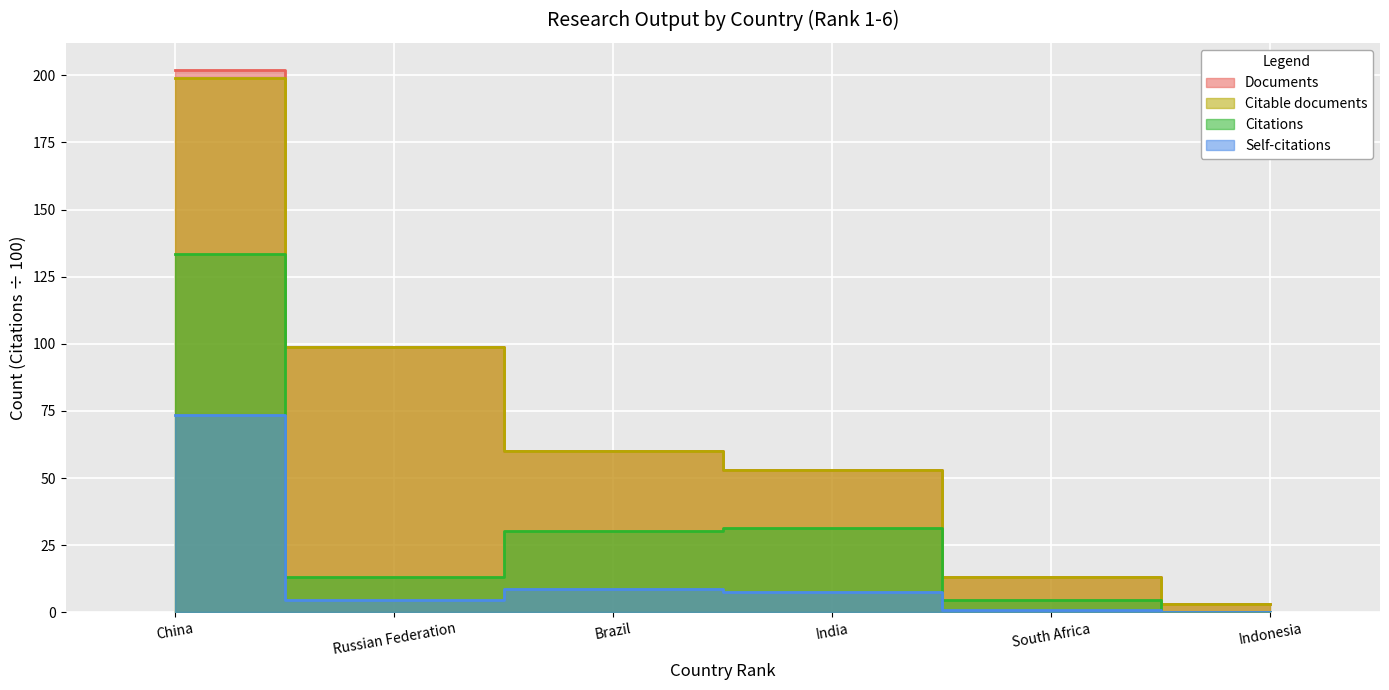

What is the value of the Citations point at the 1st from the left?

133.5